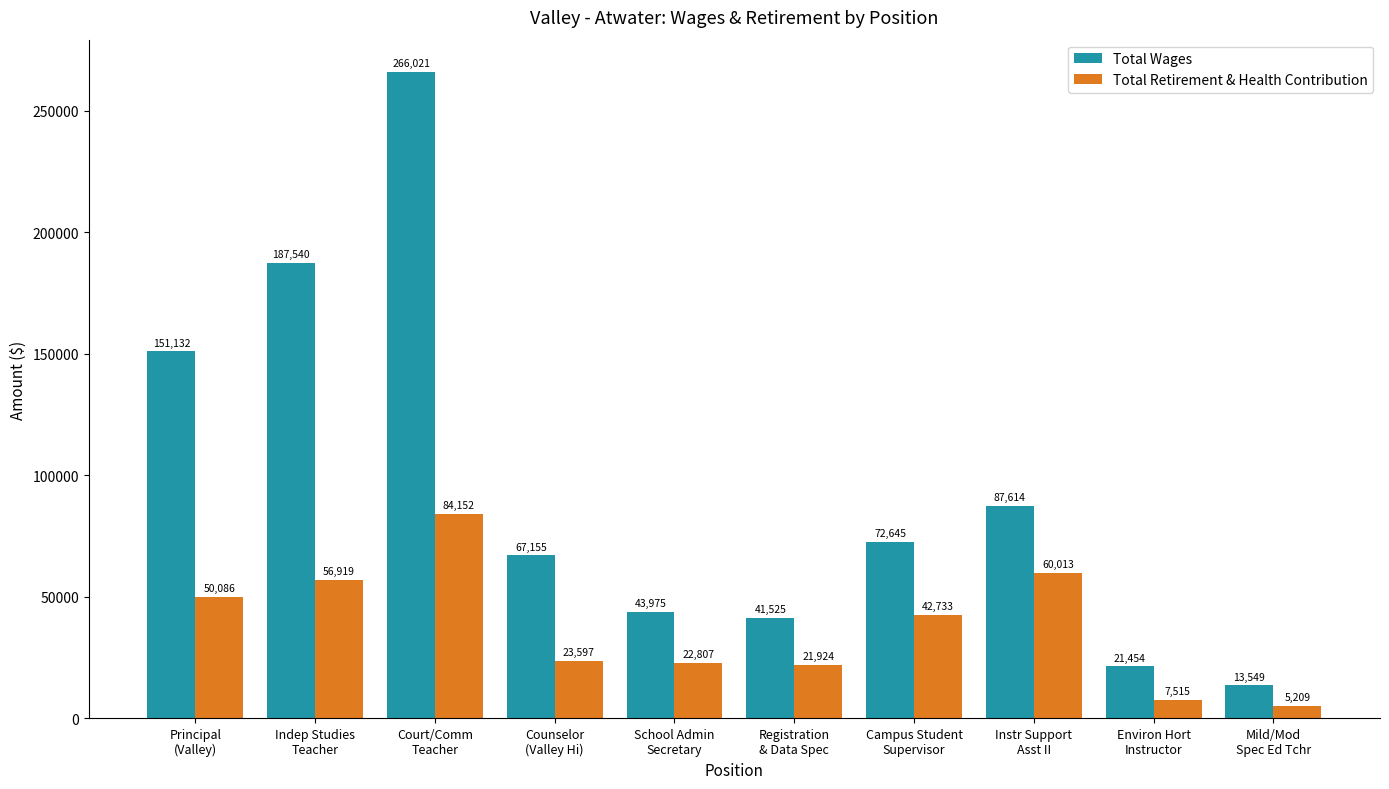

What is the label of the 1st bar from the right?

Mild/Mod
Spec Ed Tchr